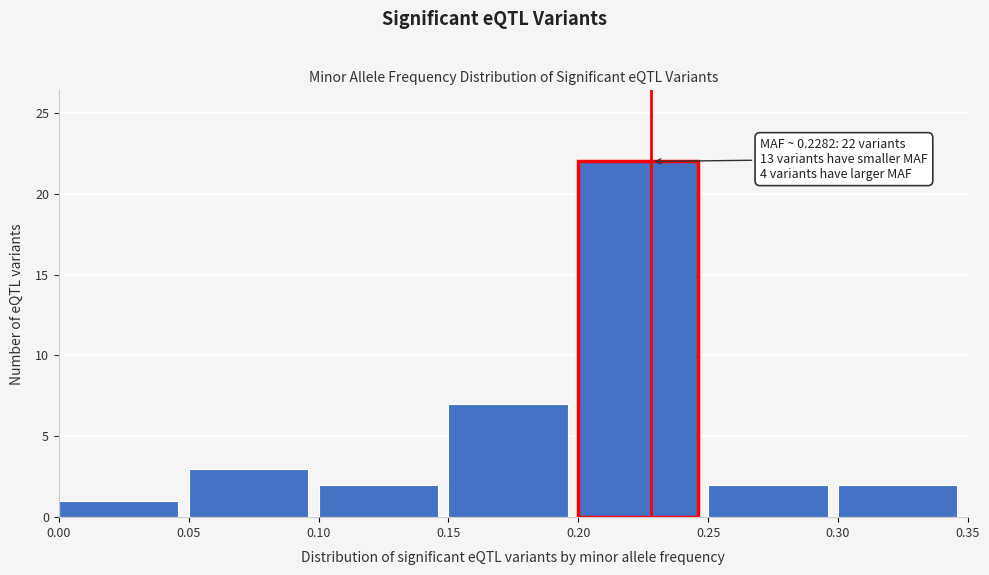

Which range on the x-axis has the tallest bar?

0.20 to 0.25